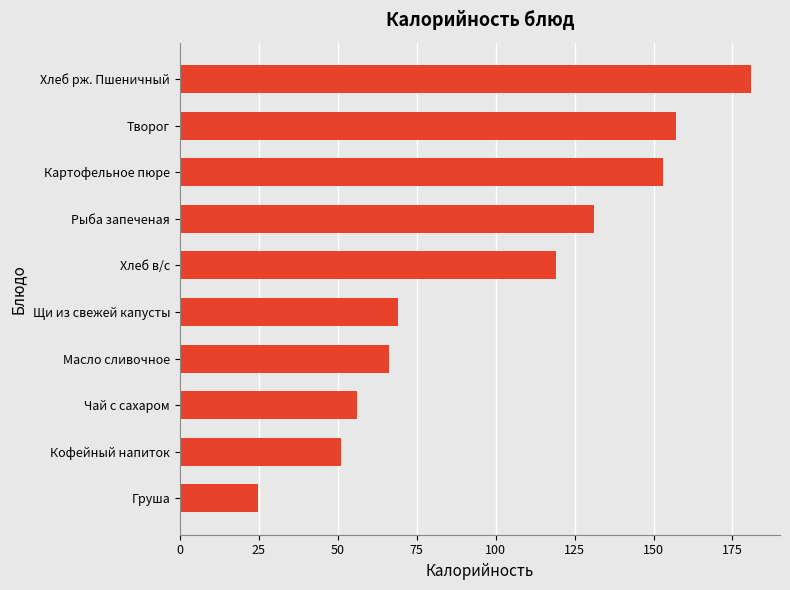

Is it true that the value at Рыба запеченая is 131.2?

True